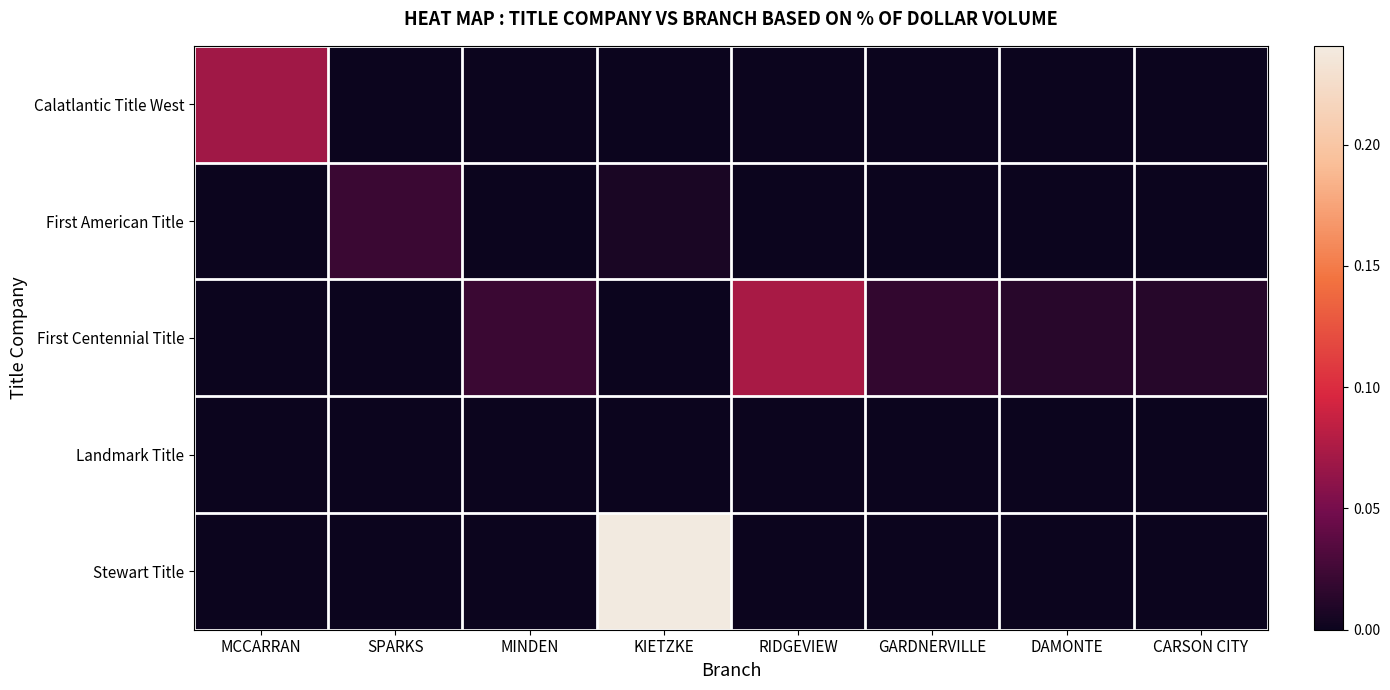

What is the maximum value shown in the chart?

0.2